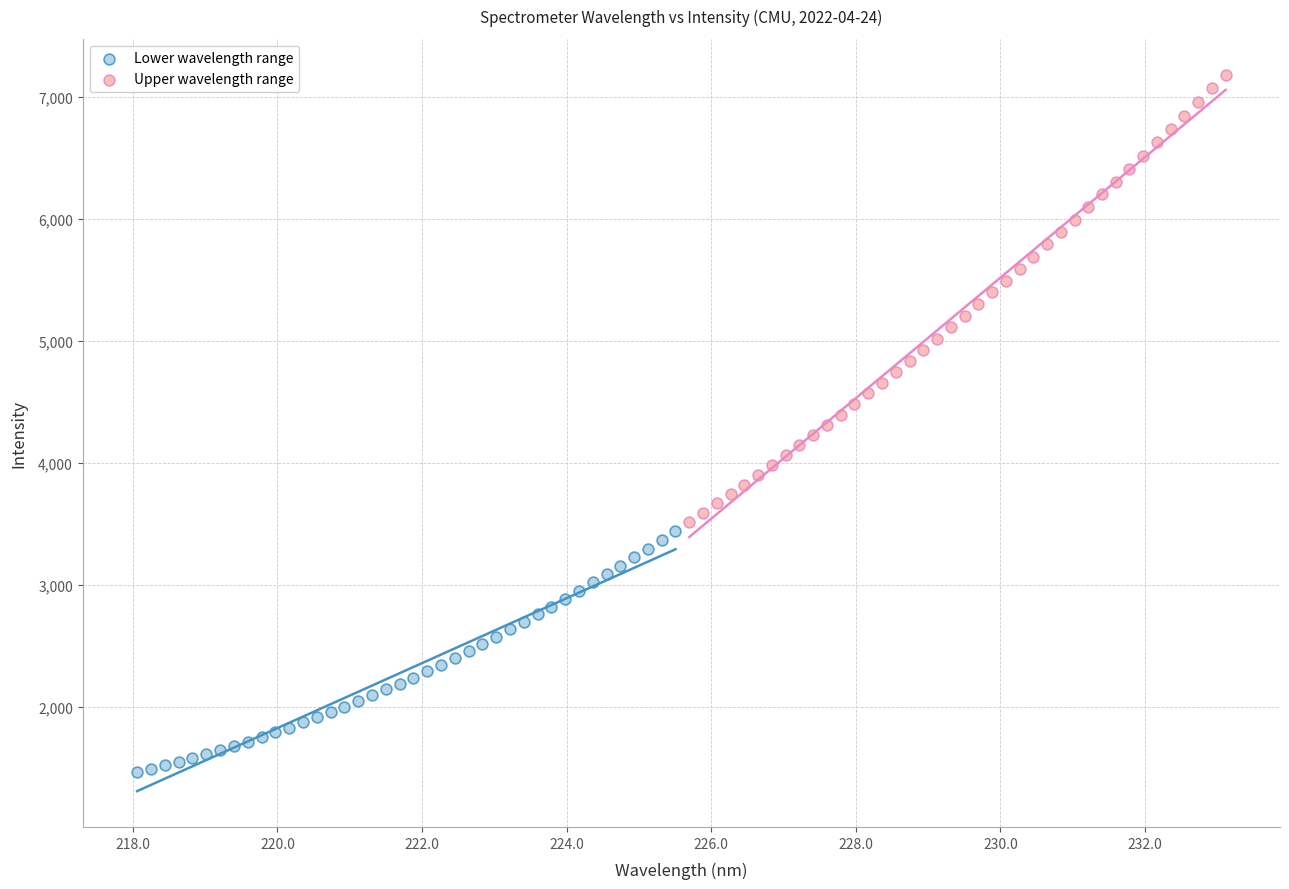

Which series contains the lowest Y value?

Lower wavelength range